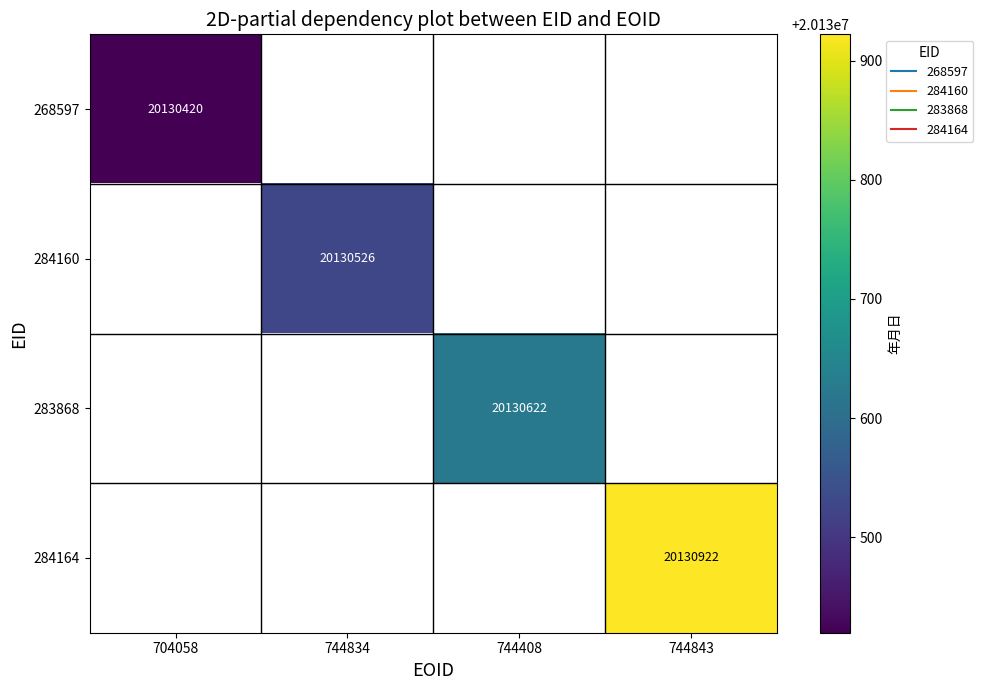

Rank the series by their maximum value, from lowest to highest.

268597, 284160, 283868, 284164